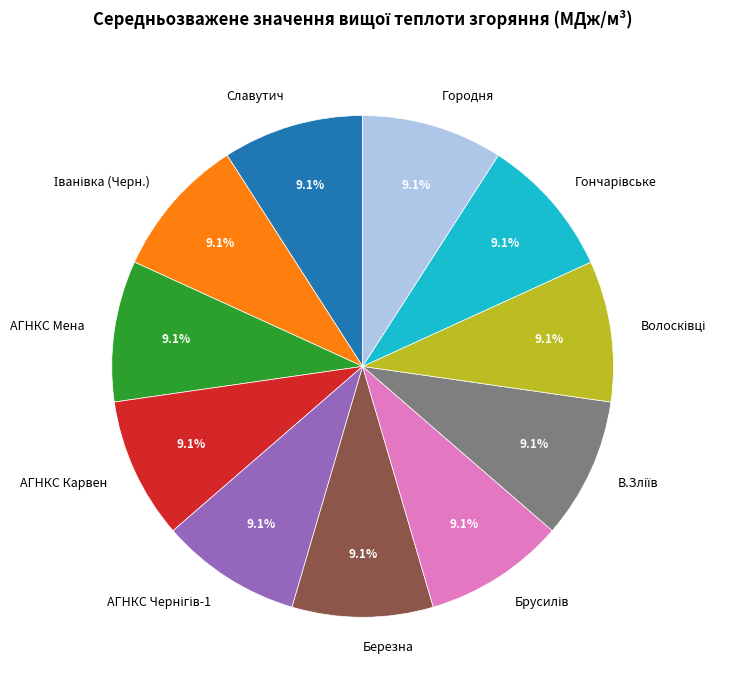

To the nearest percent, what is the average slice percentage?

9%